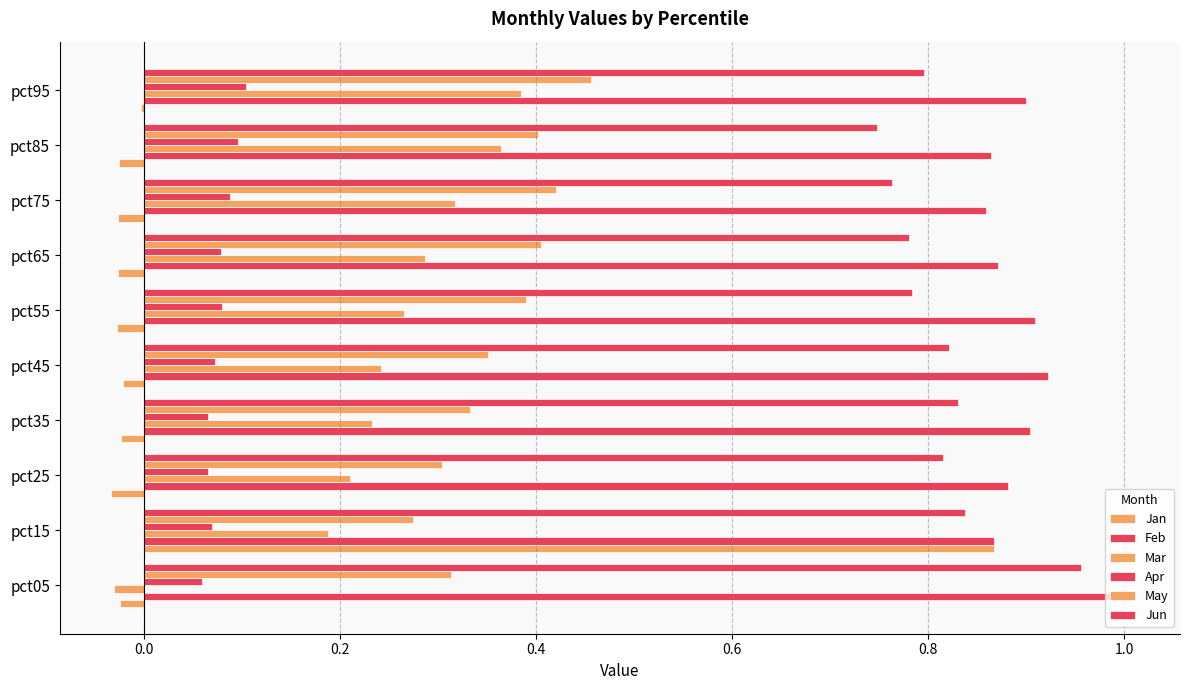

What is the minimum value for Feb?

0.9